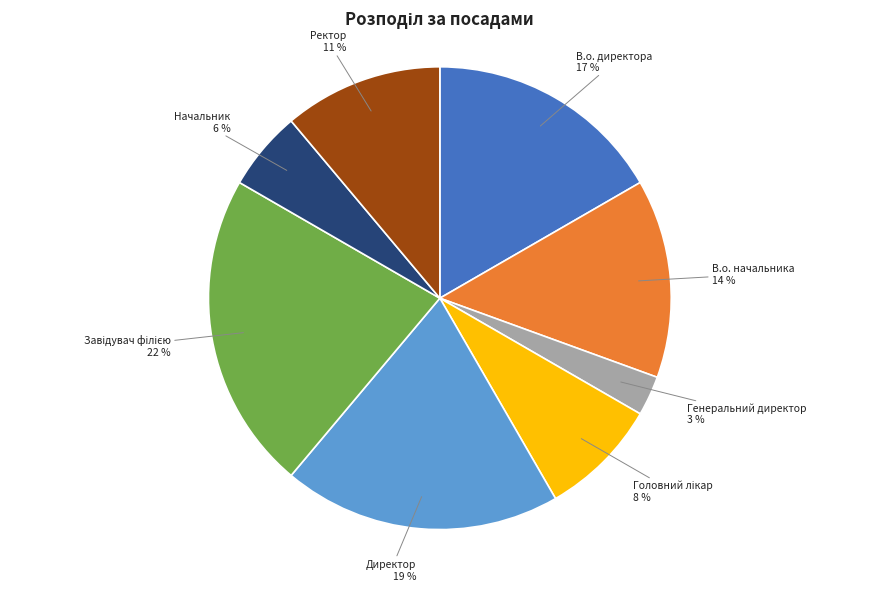

What is the ratio of the value at Начальник to the value at Директор?

0.3